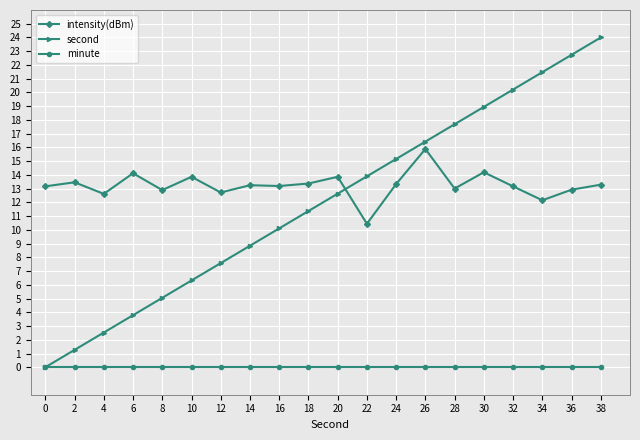

True or false: second has more than 2 points higher than both neighbors.

False